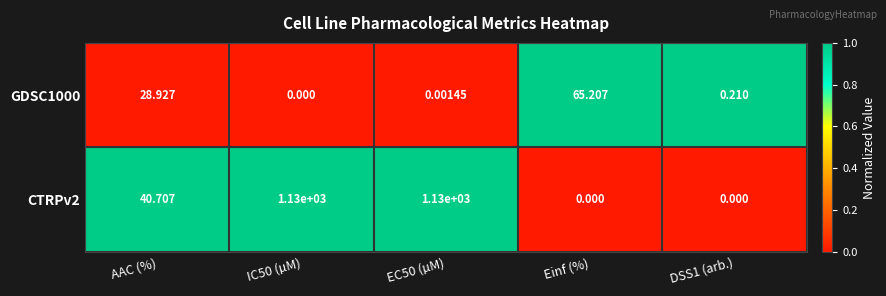

At EC50 (µM), list the series in order from largest to smallest.

CTRPv2, GDSC1000